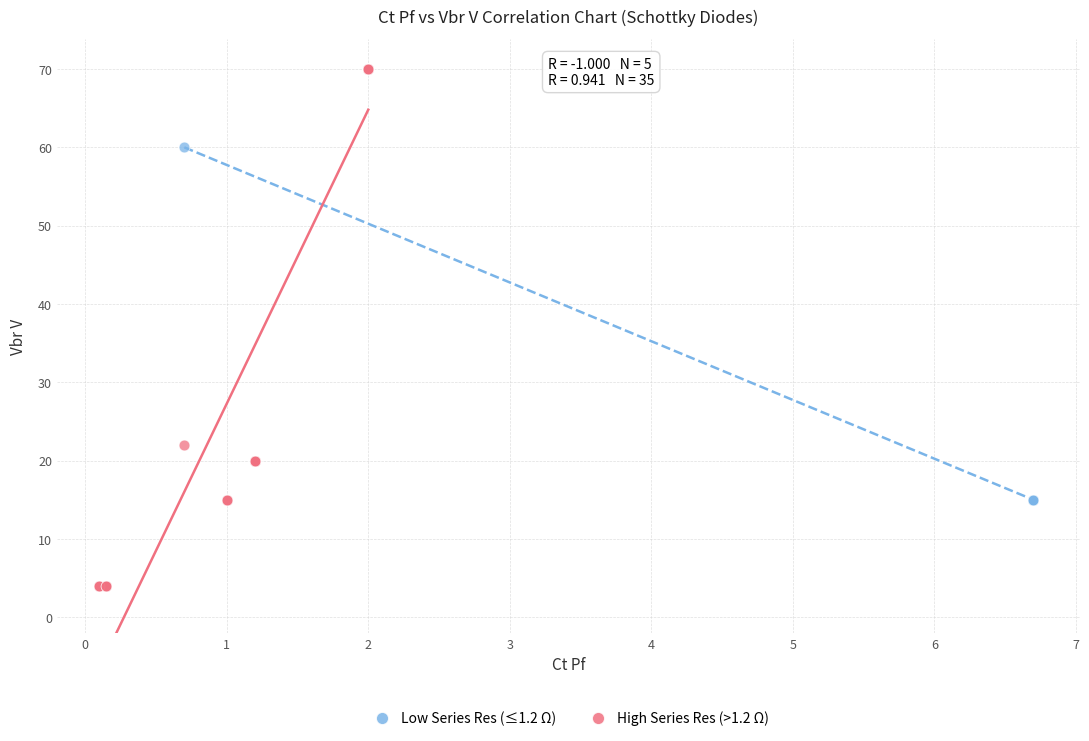

Which series contains the lowest Y value?

High Series Res (>1.2 Ω)